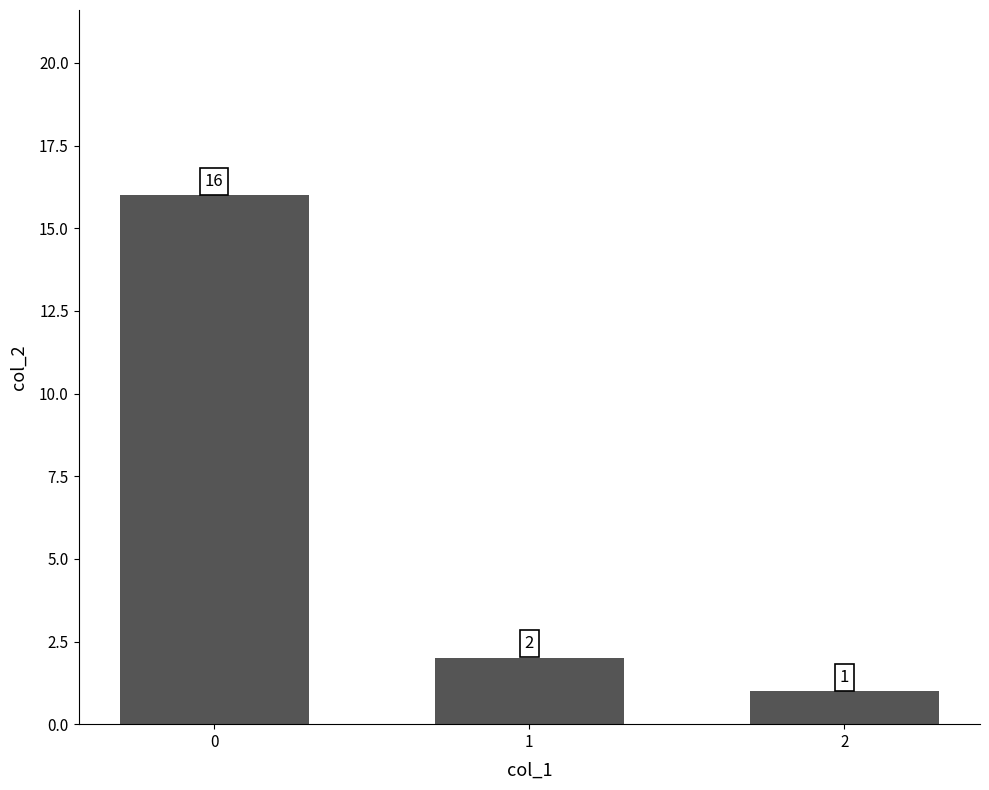

Reading right to left, what are all the values shown in this chart?

2=1	1=2	0=16